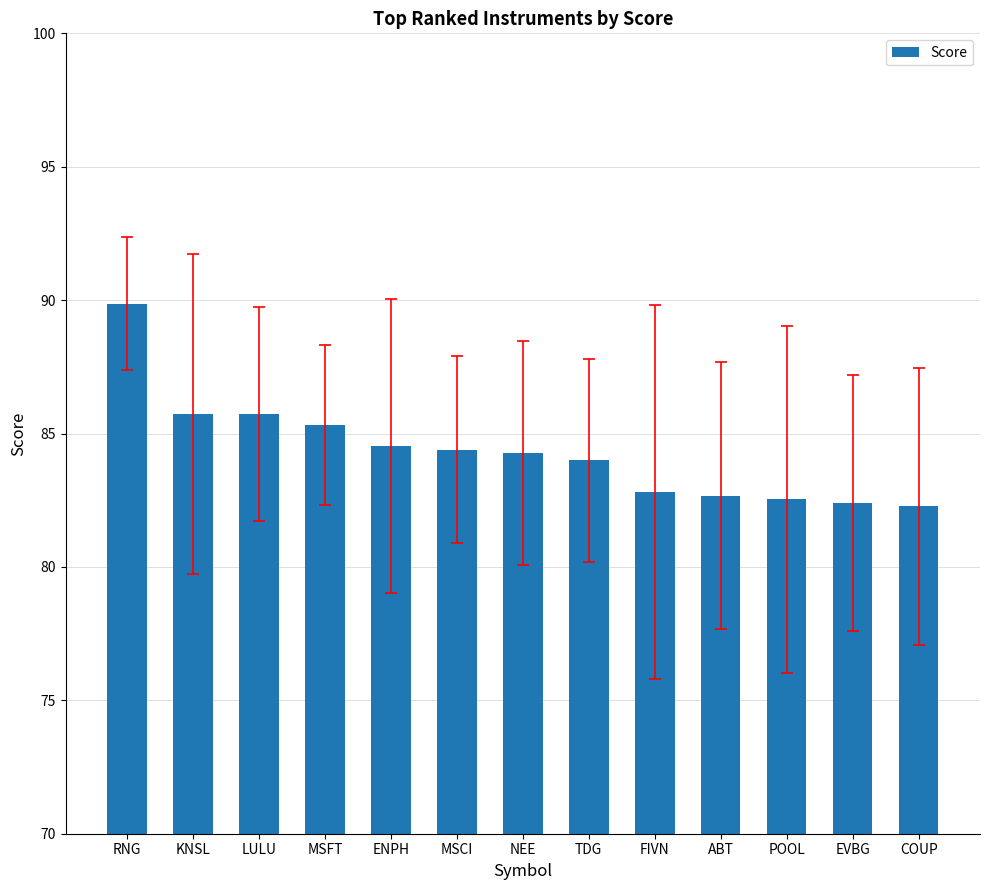

Read the value at EVBG.

82.4